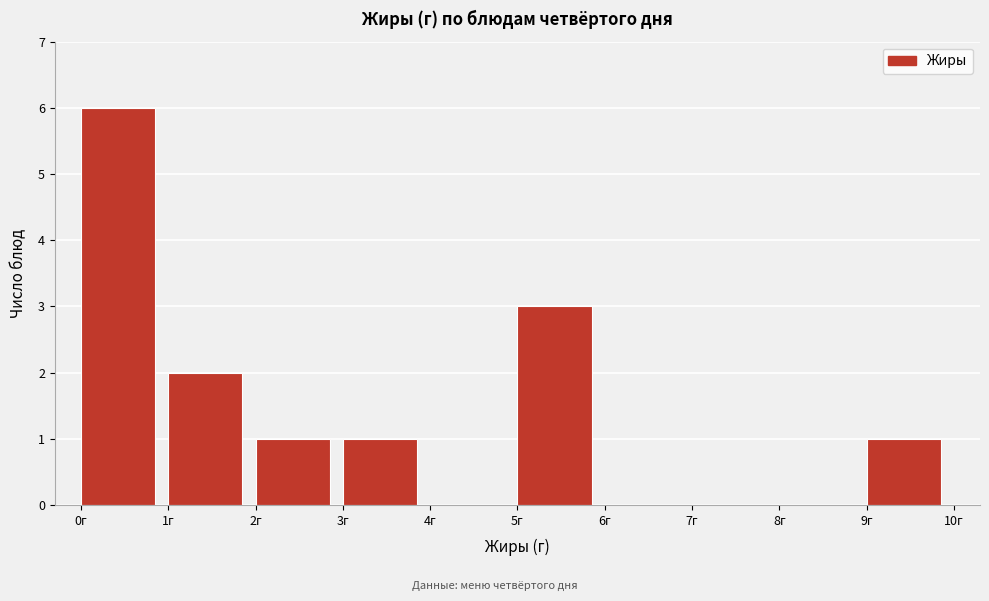

How tall is the bar that spans 0 to 1 on the x-axis? The values are not printed on the chart, so give them approximately, as read against the axis.

6